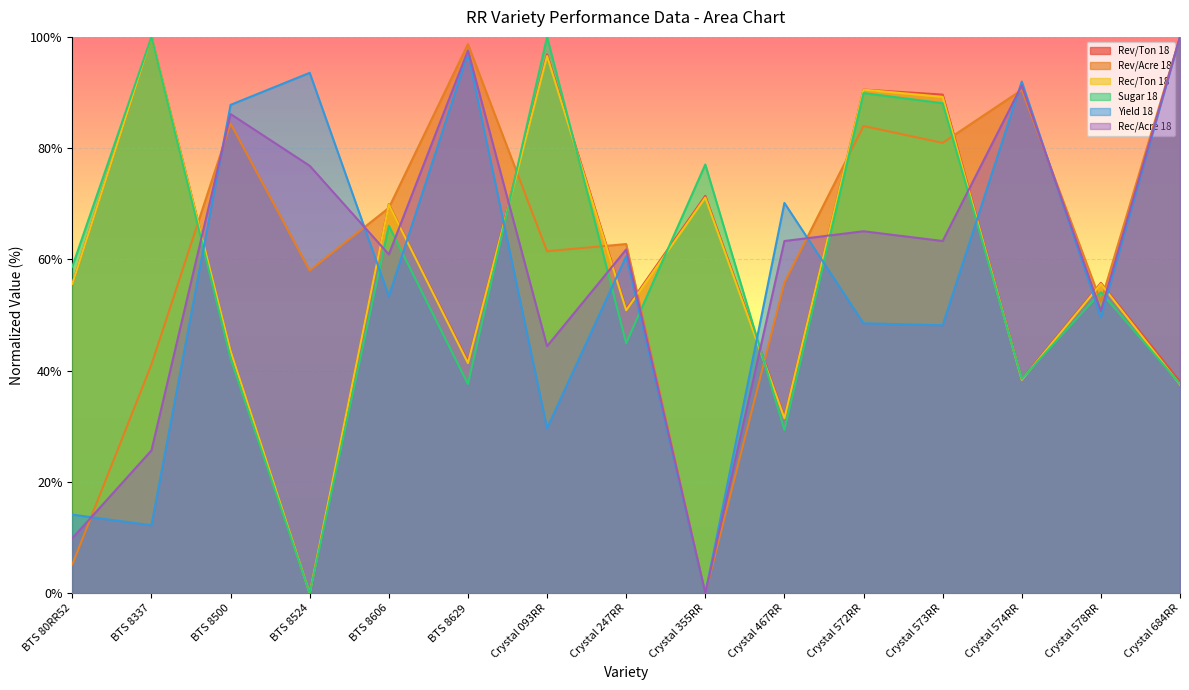

What is the value of the Yield 18 point at the 12th from the left?

48.2